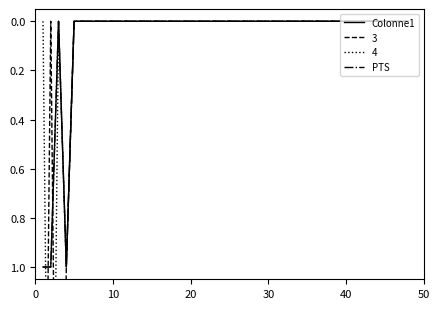

The value of 4 at 27 is 2. True or false?

False